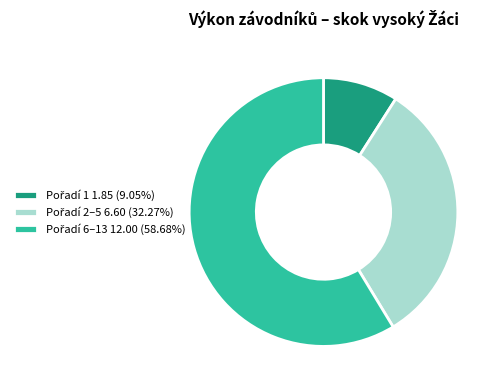

Is there a majority slice in this chart?

Yes